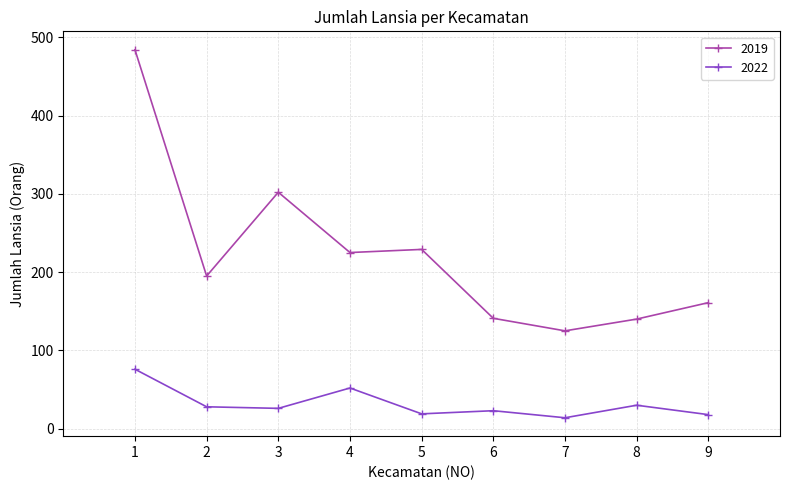

At how many categories does at least one series exceed 316?

1